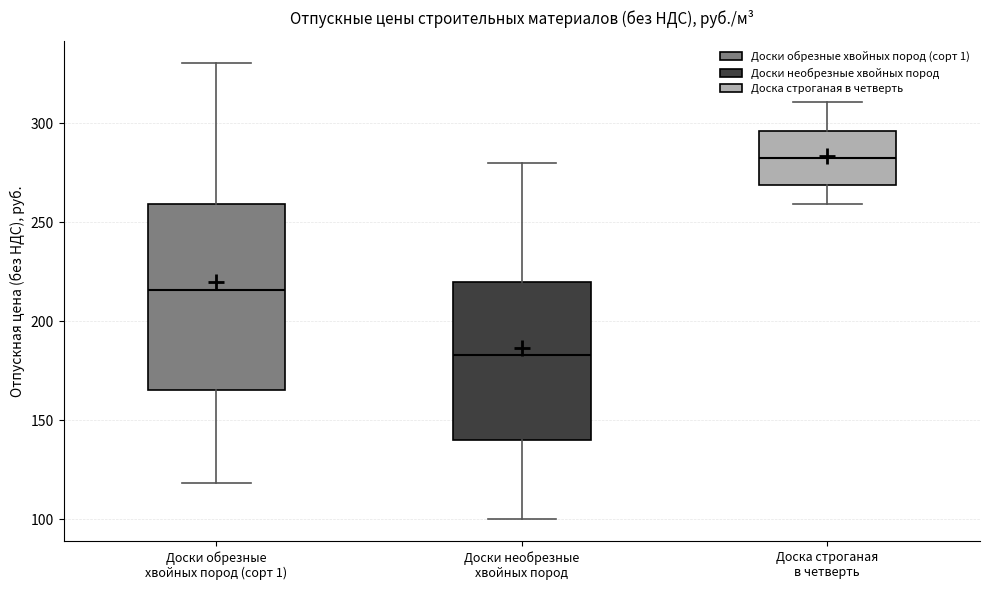

Which box has the highest median line?

Доска строганая в четверть